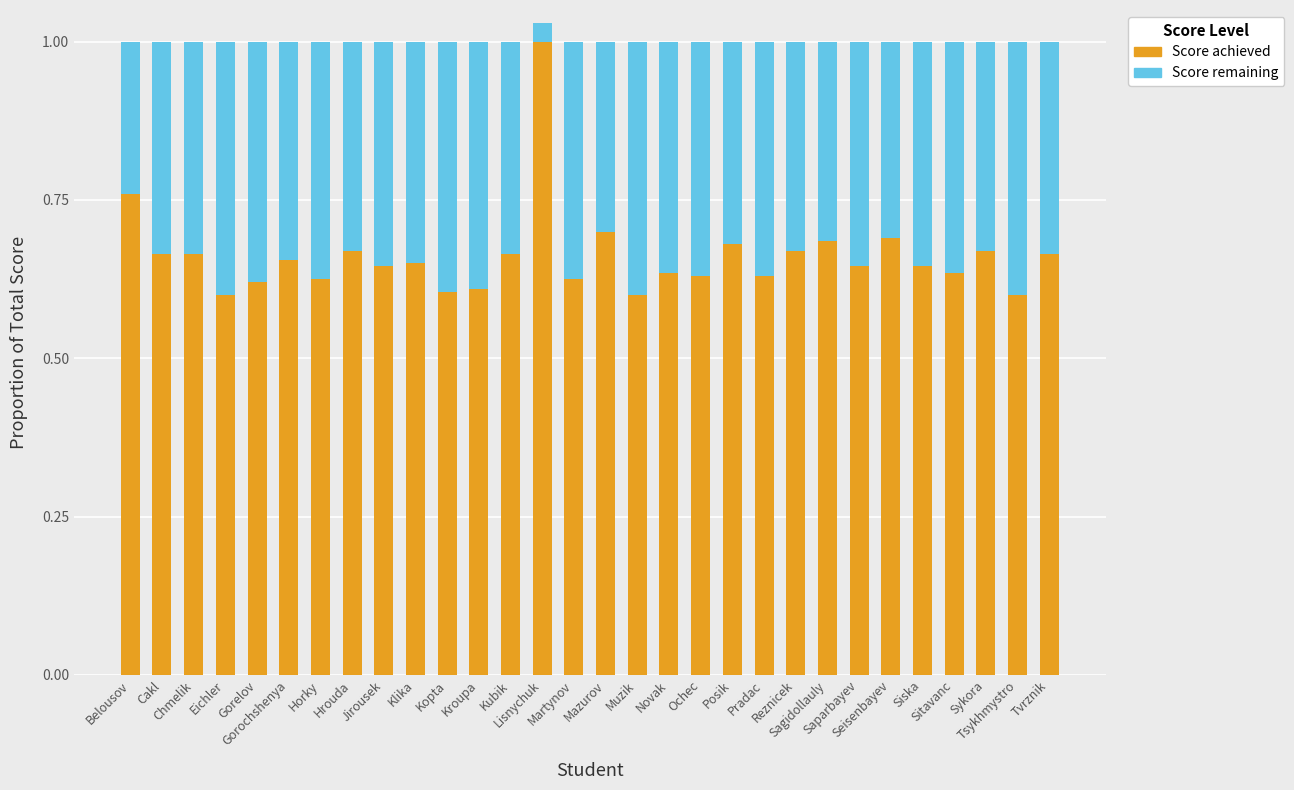

How many series are shown in this chart?

2